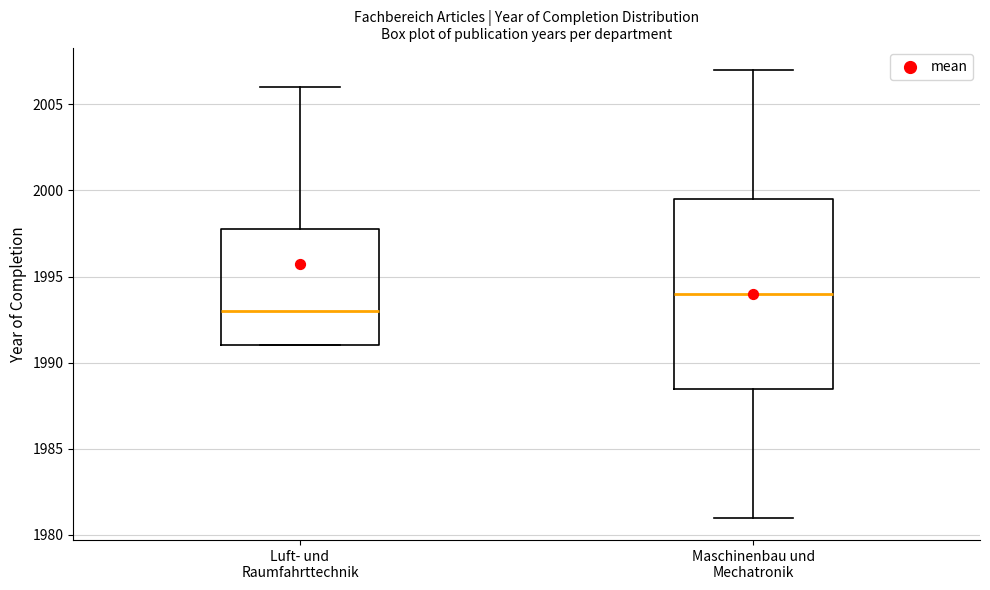

Where does the median line of the box for Luft- und Raumfahrttechnik sit on the y-axis? The values are not printed on the chart, so give them approximately, as read against the axis.

1993.0